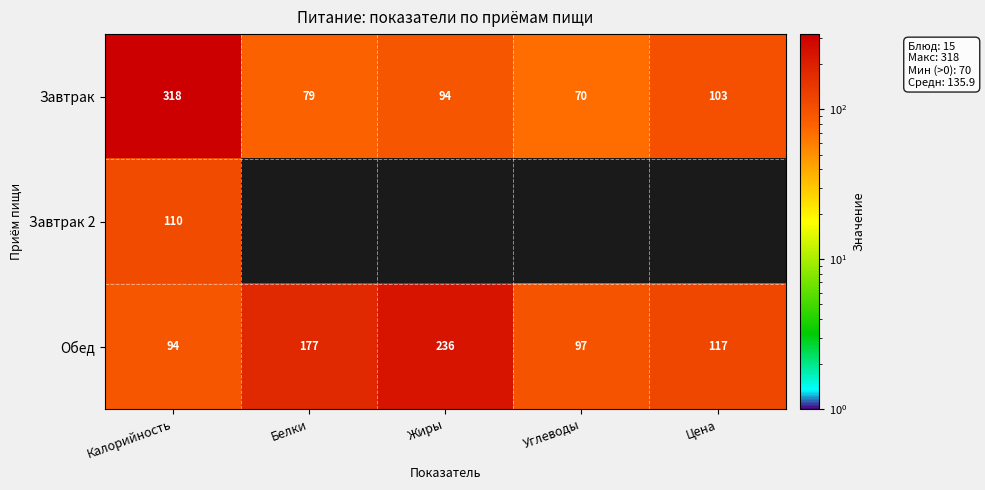

How many values in the Завтрак series are below 94?

2